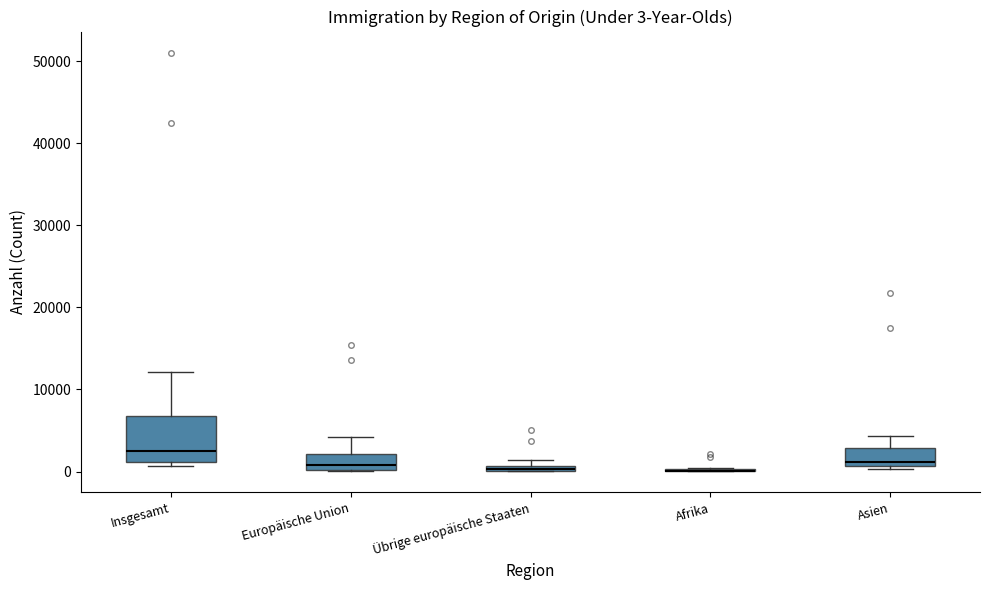

Which box is the tallest, from its lower edge to its upper edge?

Insgesamt